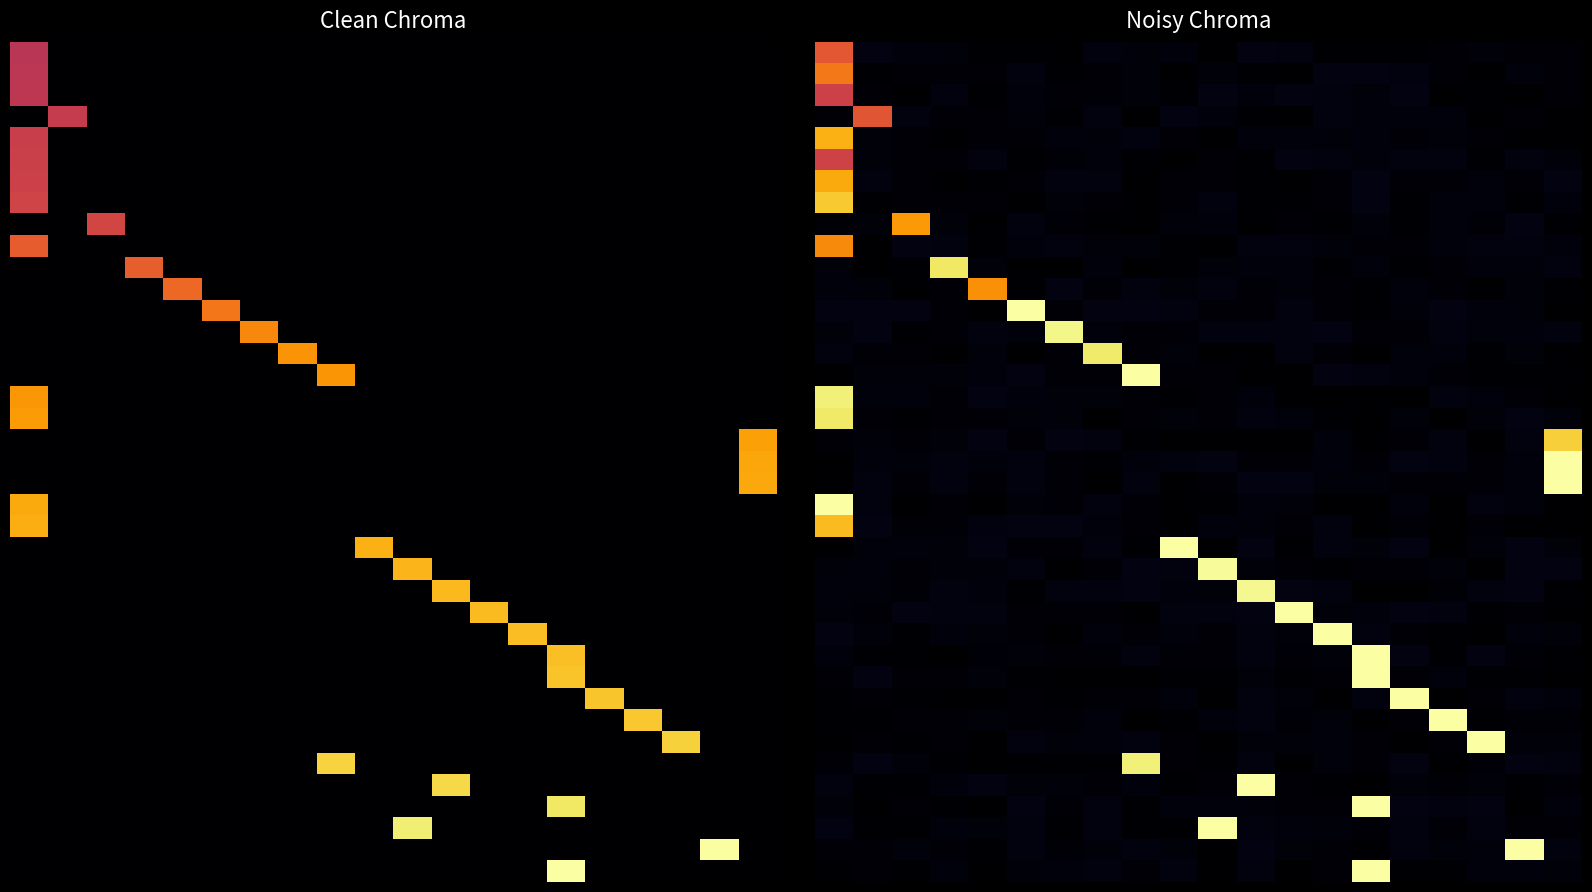

At which category does the chart reach its minimum across all series?

8